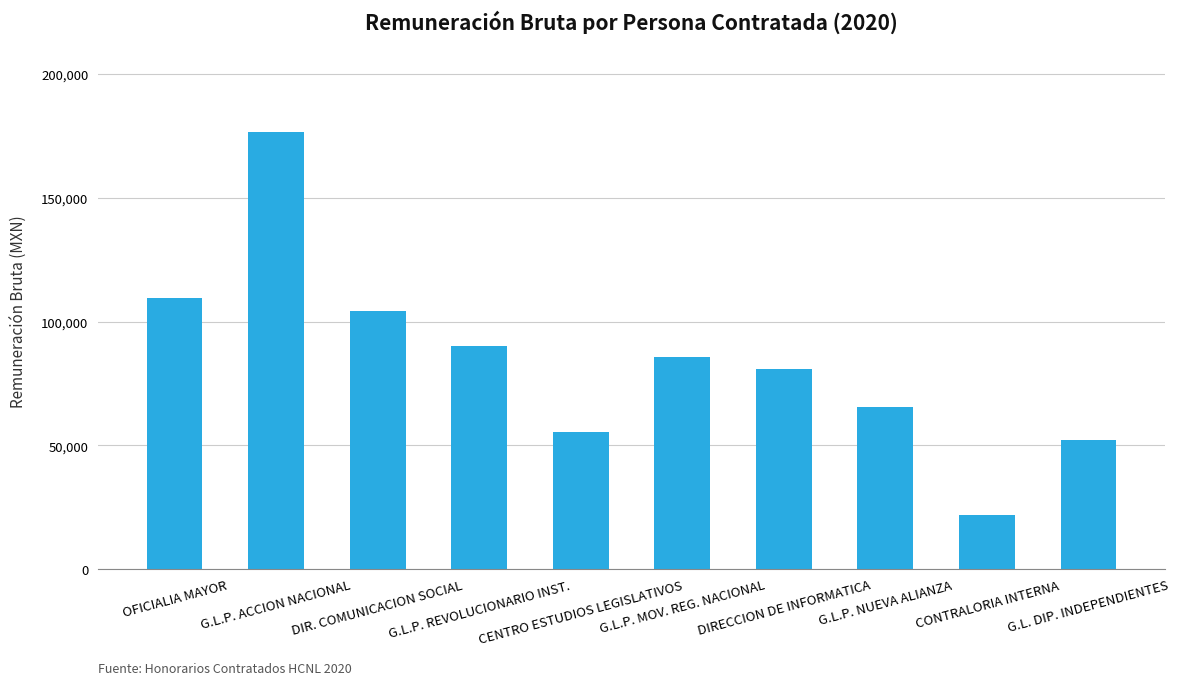

How many bars are there in total?

10